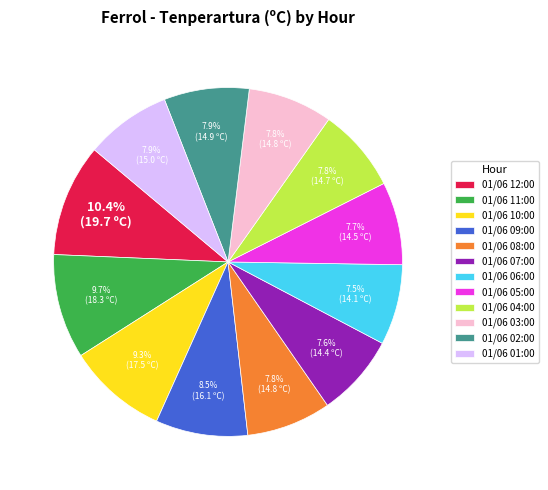

Does 01/06 03:00 represent more than half of the total?

No